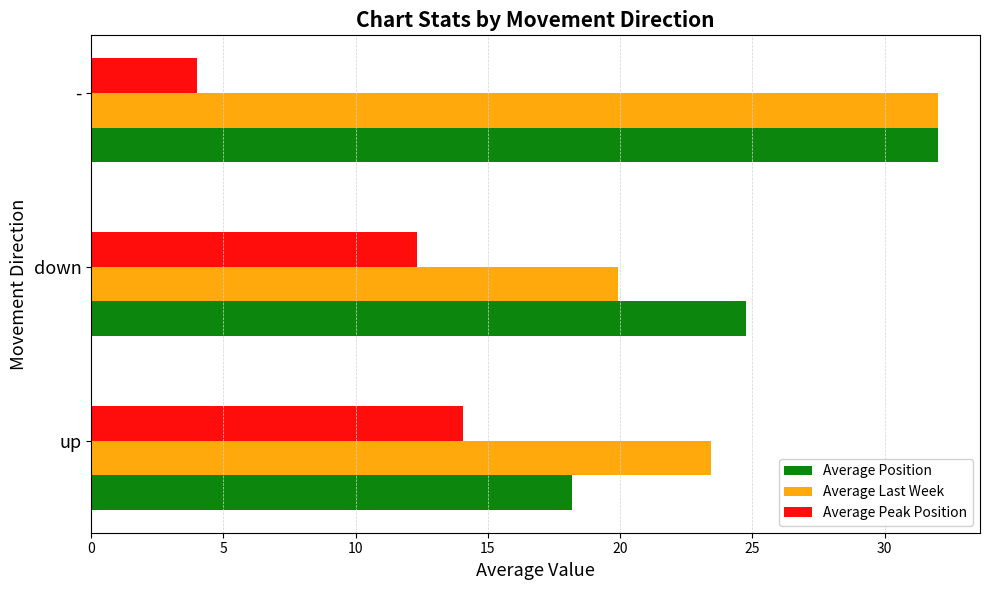

Which series changed the most between up and -?

Average Position